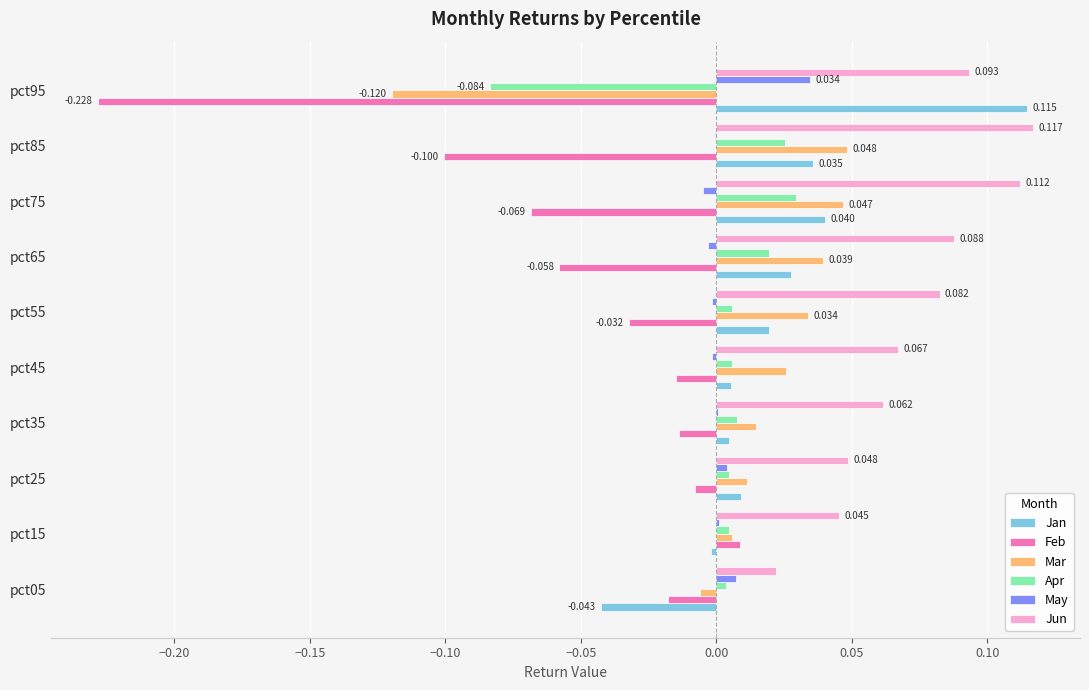

Which series has the largest total across all categories?

Jun